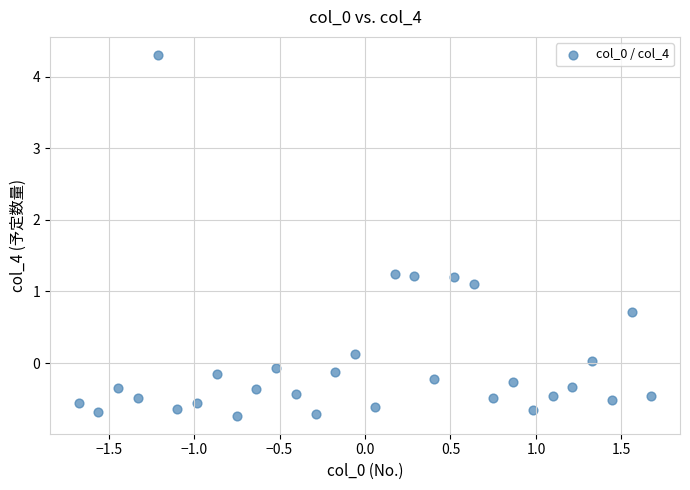

What Y value in the scatter plot is closest to 1?

1.1